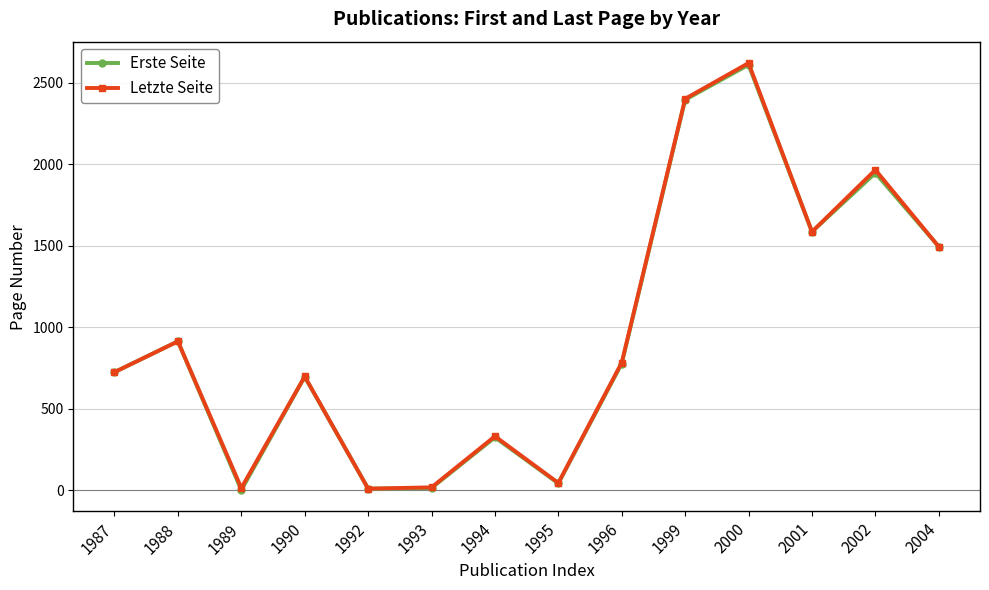

Which category has the highest value in the Letzte Seite series?

2000